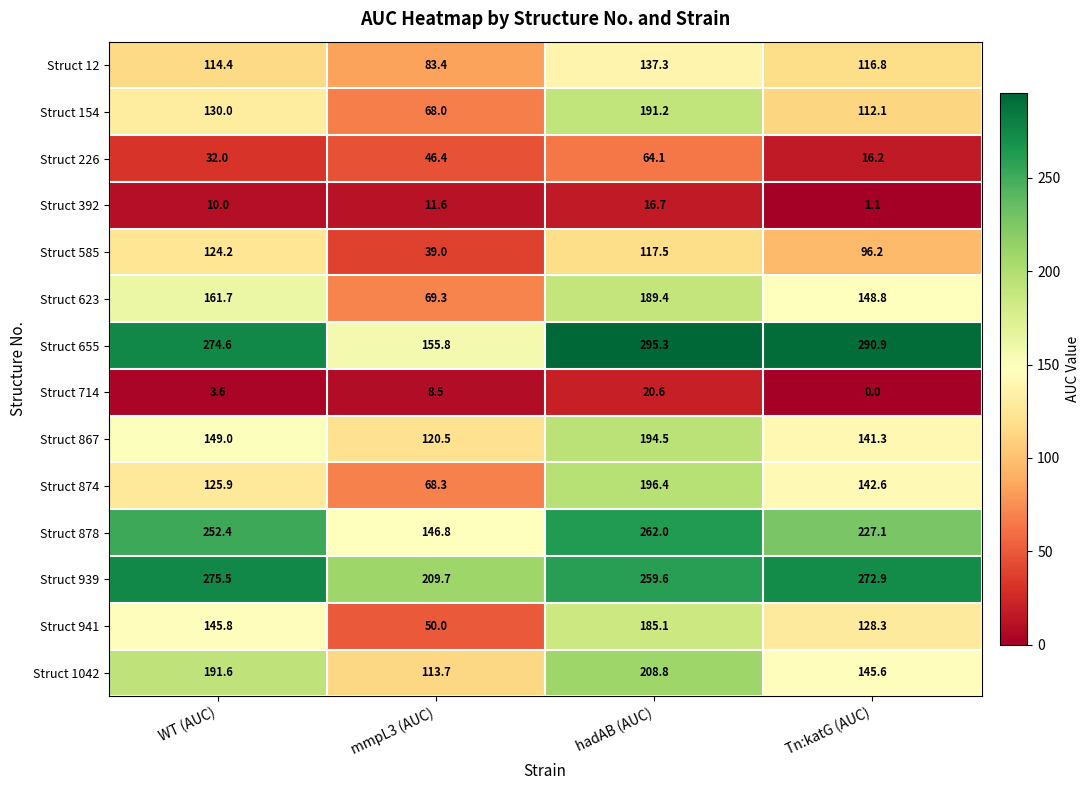

The Struct 941 series shows 145.8 at WT (AUC). True or false?

True